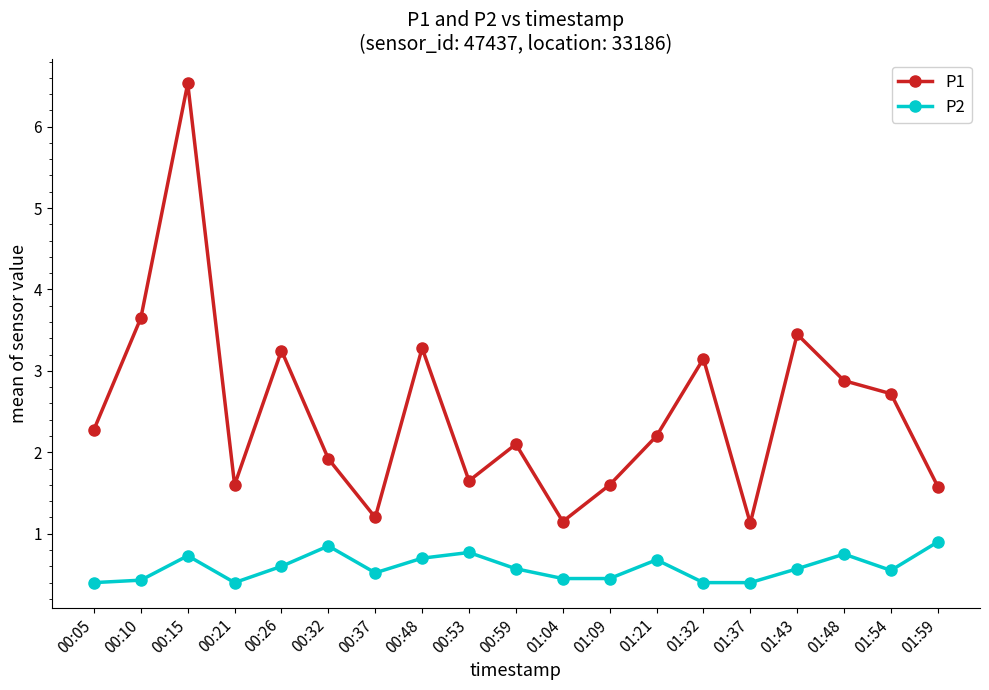

How many series are shown in this chart?

2